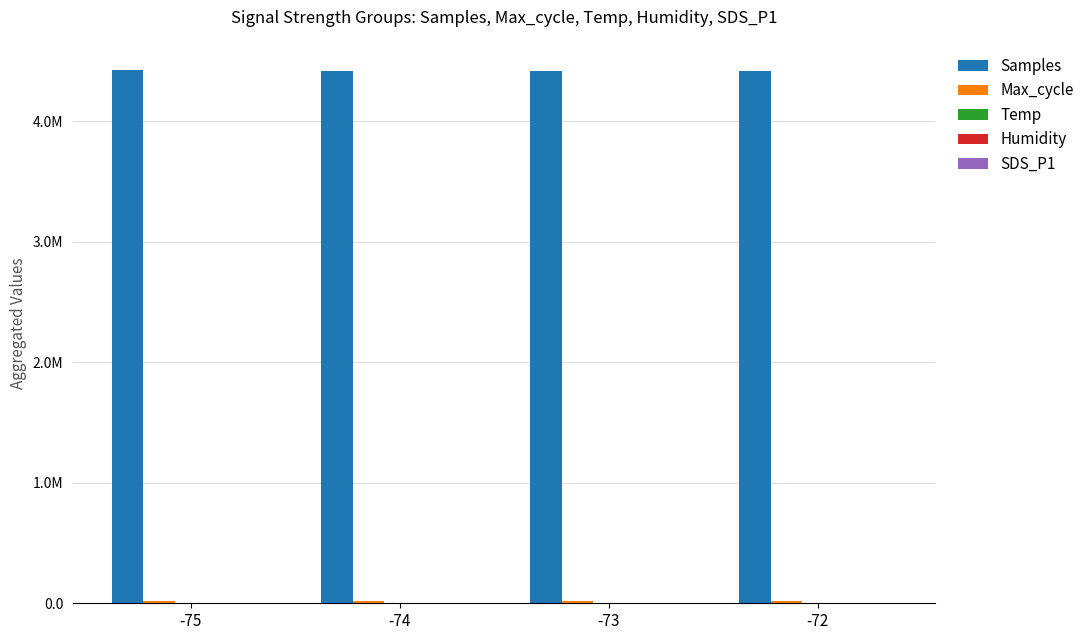

Which category has the highest value in the Max_cycle series?

-74